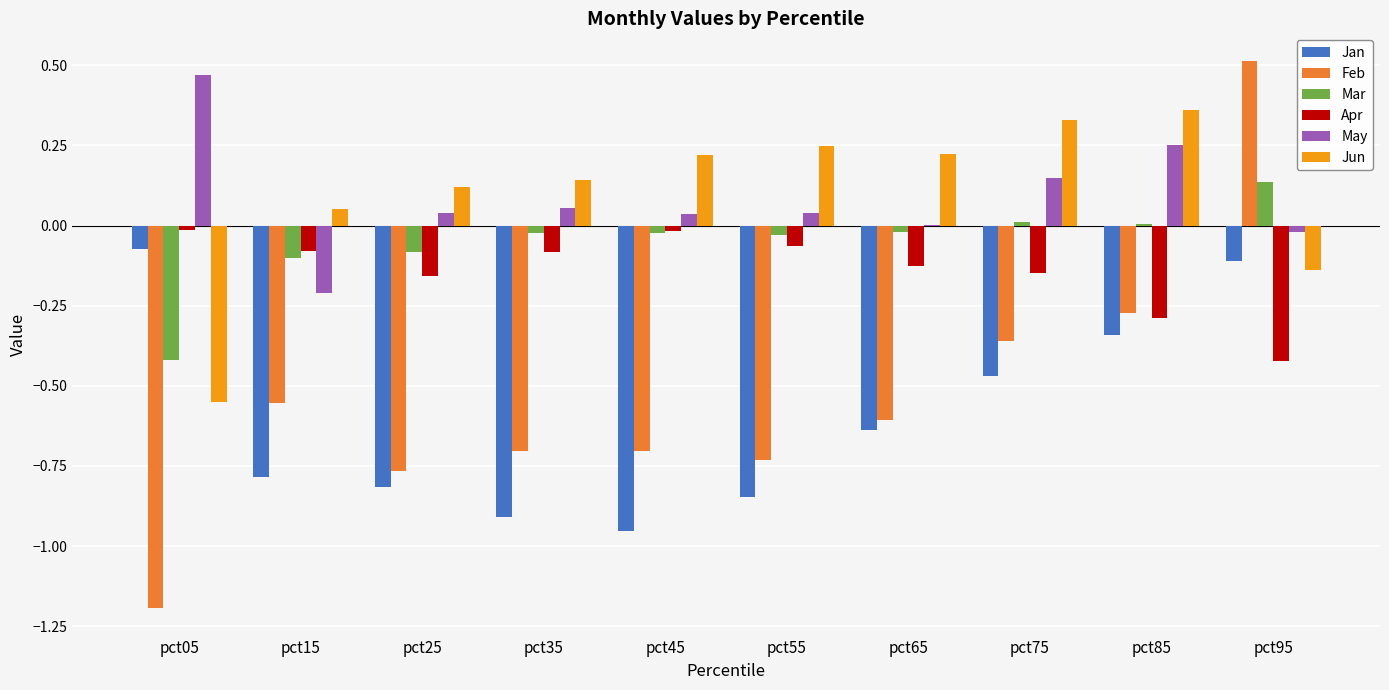

Which category has the highest value in the Jan series?

pct05